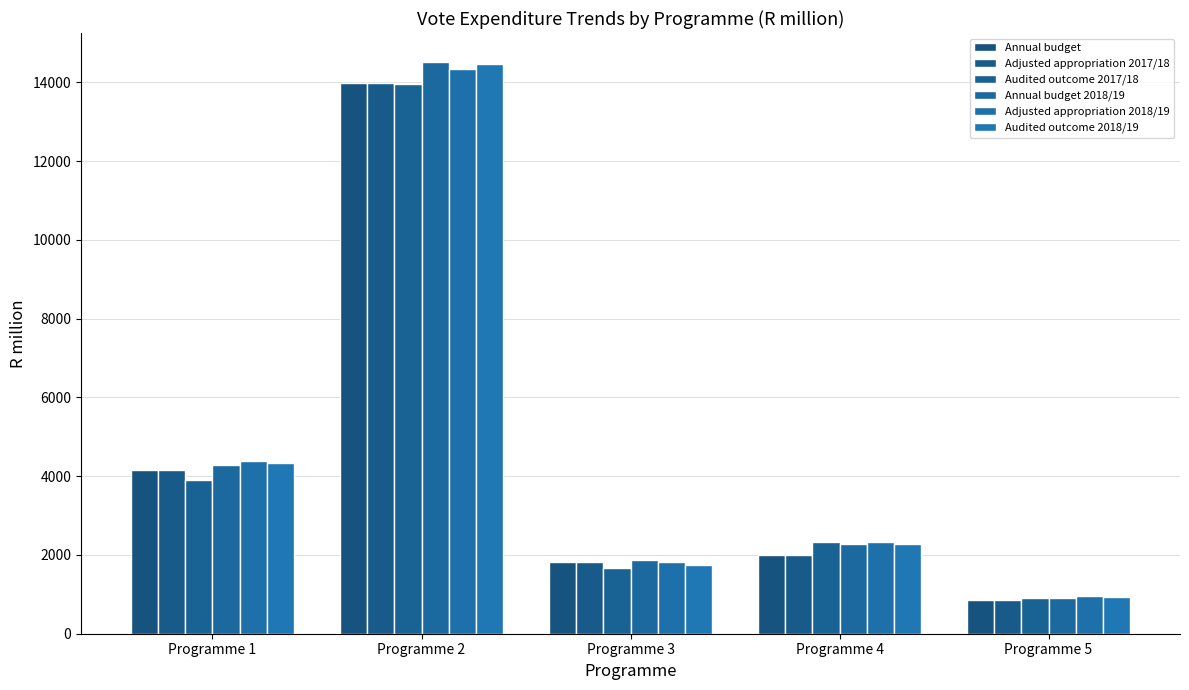

Between Programme 5 and Programme 2, which is larger?

Programme 2